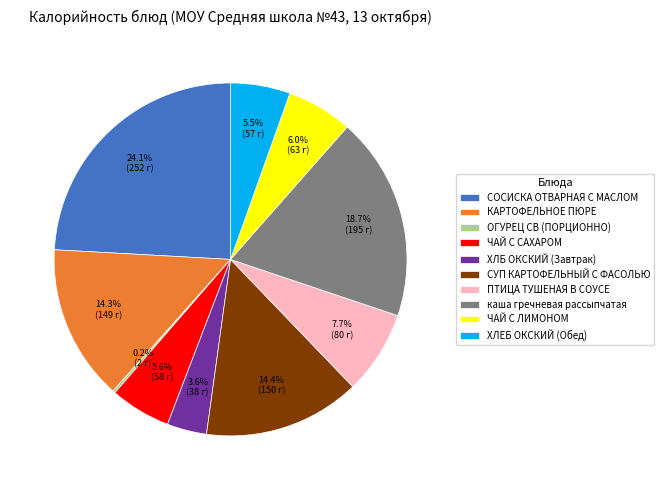

To the nearest percent, what is the difference between the largest and smallest slice percentages?

24%